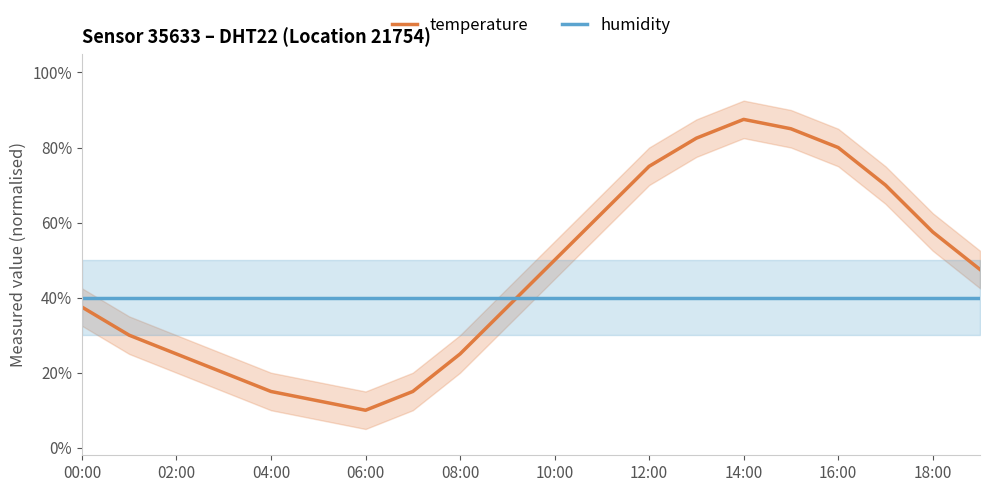

What are all the series names shown in the legend?

temperature, humidity